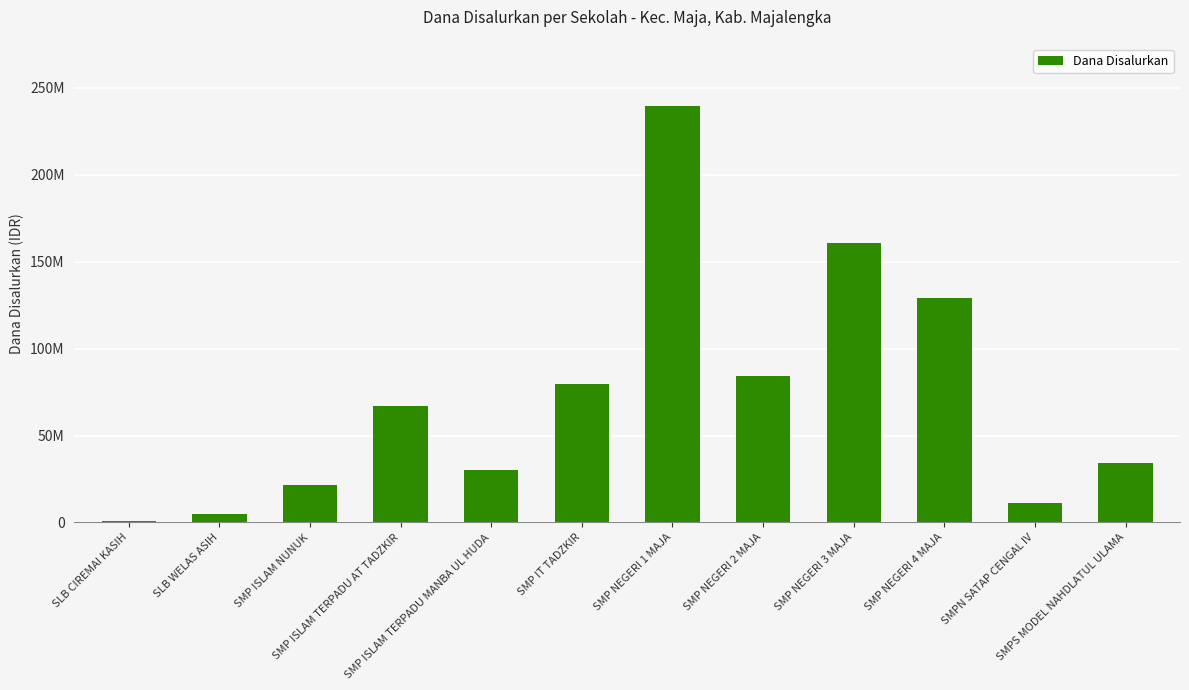

Rank the categories by value from lowest to highest.

SLB CIREMAI KASIH, SLB WELAS ASIH, SMPN SATAP CENGAL IV, SMP ISLAM NUNUK, SMP ISLAM TERPADU MANBA UL HUDA, SMPS MODEL NAHDLATUL ULAMA, SMP ISLAM TERPADU AT TADZKIR, SMP IT TADZKIR, SMP NEGERI 2 MAJA, SMP NEGERI 4 MAJA, SMP NEGERI 3 MAJA, SMP NEGERI 1 MAJA